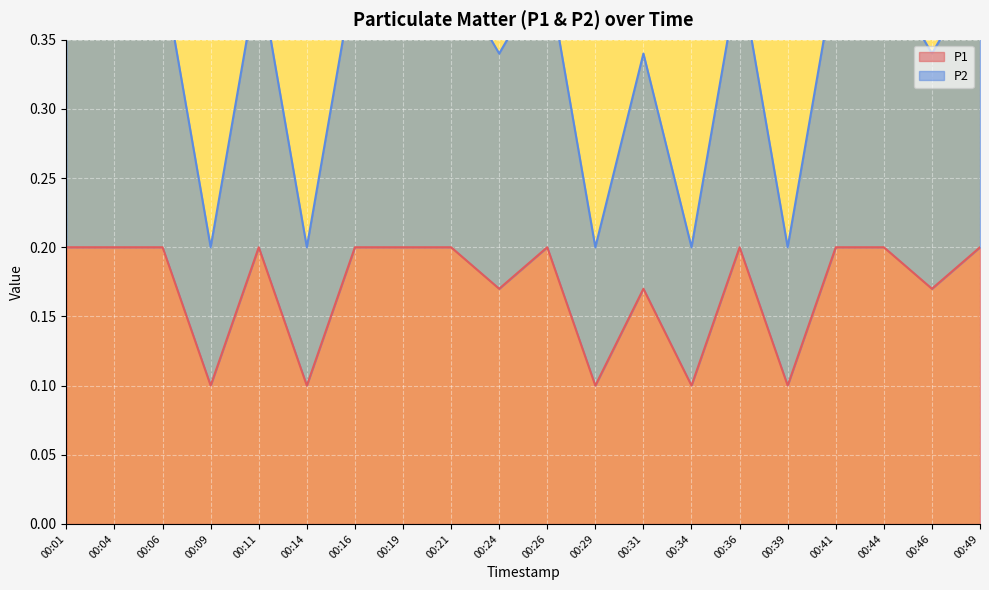

What is the sum of all P2 values?

6.8